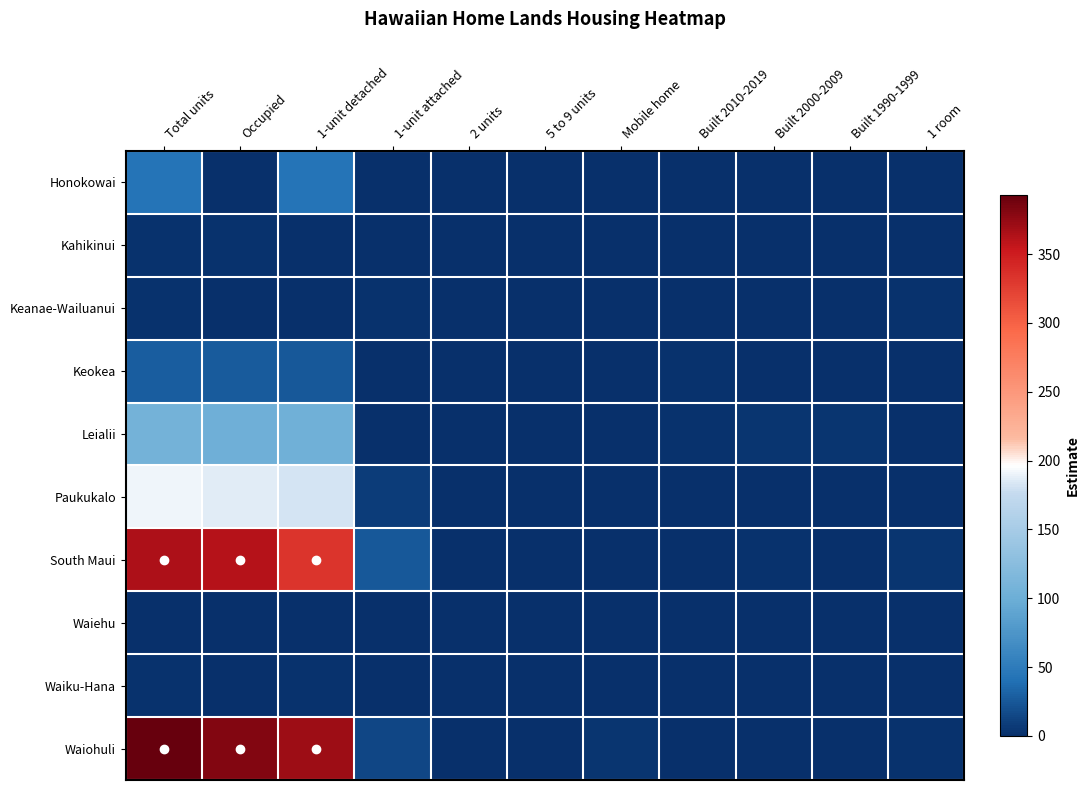

At how many categories does at least one series exceed 274?

3